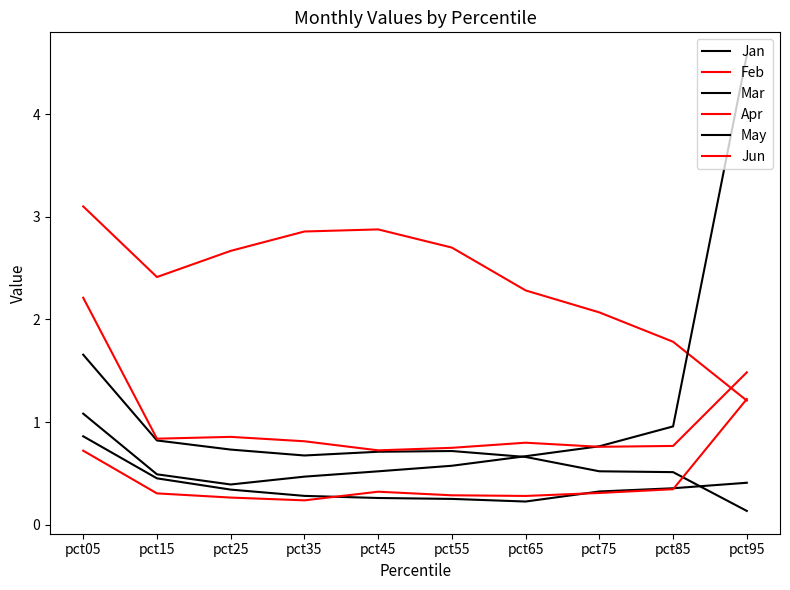

Is this an area chart (filled region under the line)?

No